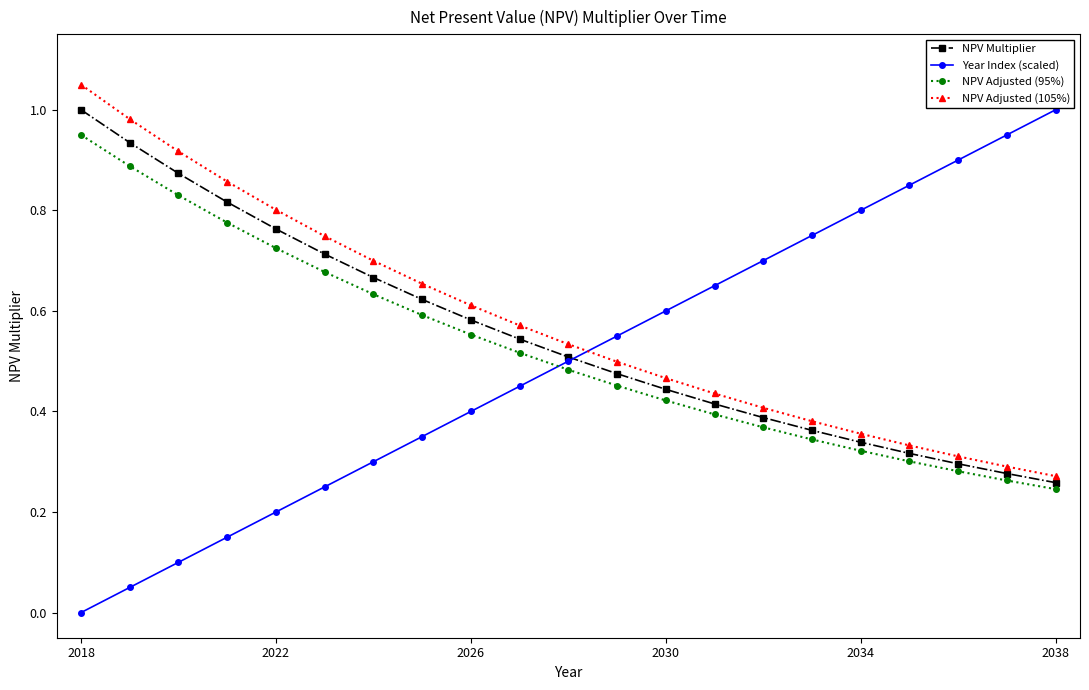

Which series has the largest range (max minus min)?

Year Index (scaled)